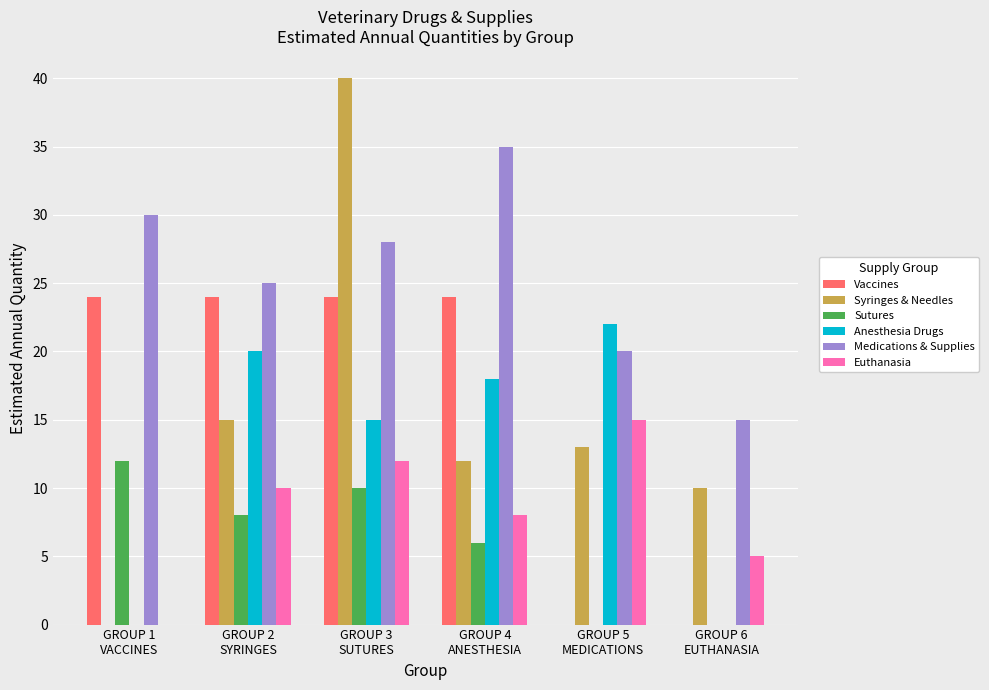

What is the maximum value for Syringes & Needles?

40